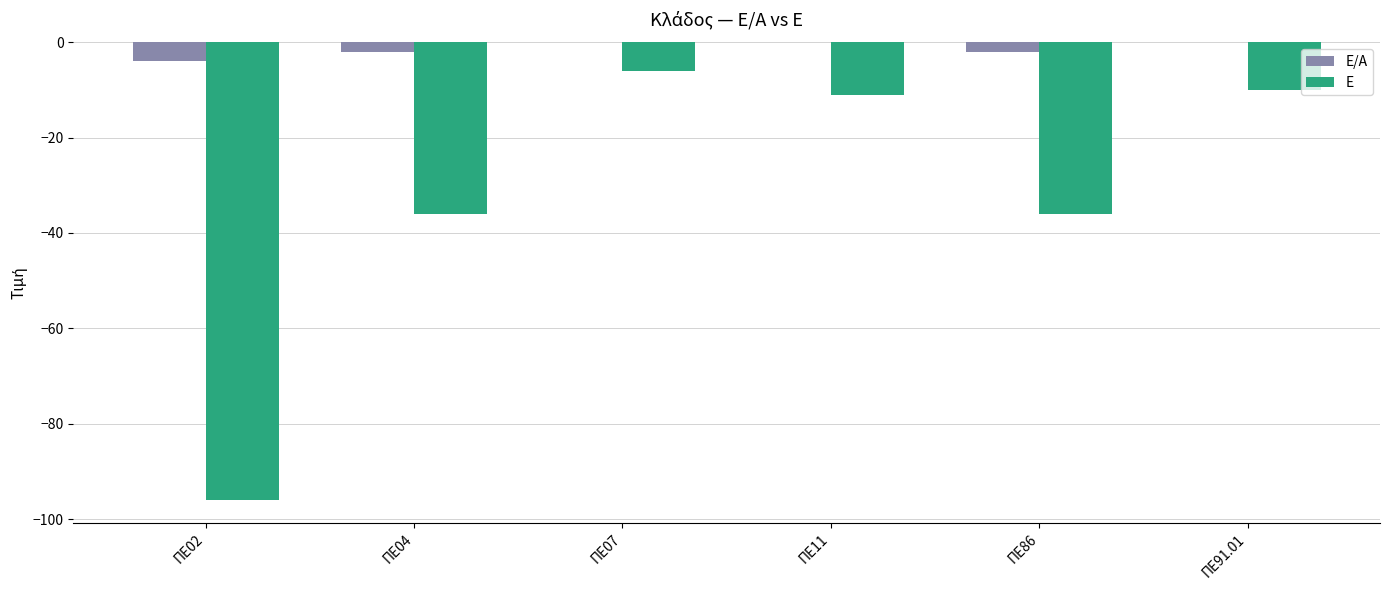

Reading left to right, extract all data points from this chart.

Ε/Α: -4	-2	0	0	-2	0
Ε: -96	-36	-6	-11	-36	-10